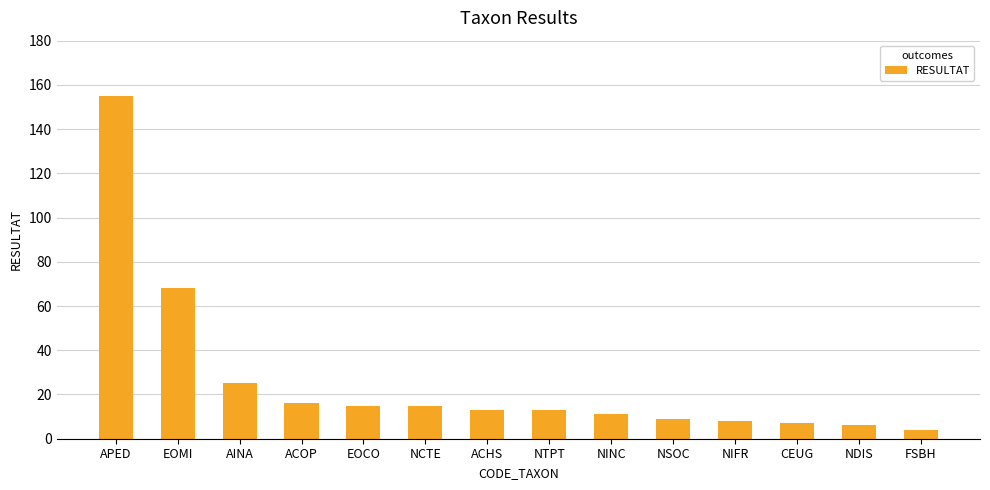

How many series are shown in this chart?

1